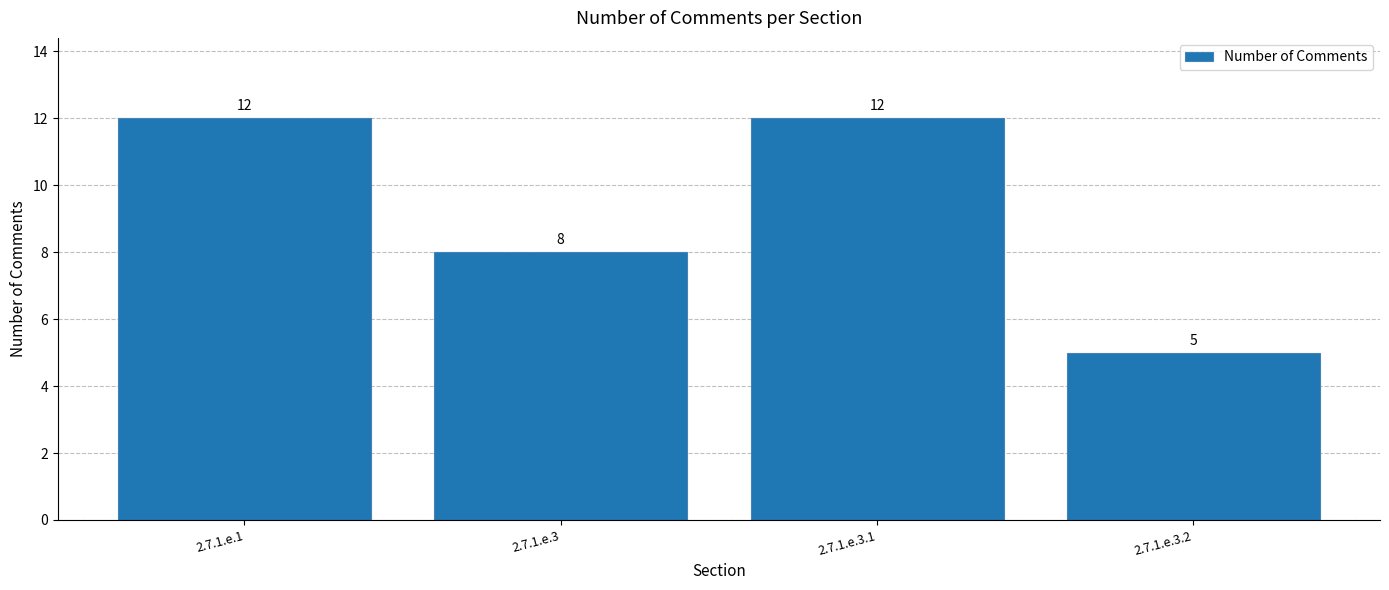

Reading left to right, what are all the values shown in this chart?

2.7.1.e.1=12	2.7.1.e.3=8	2.7.1.e.3.1=12	2.7.1.e.3.2=5